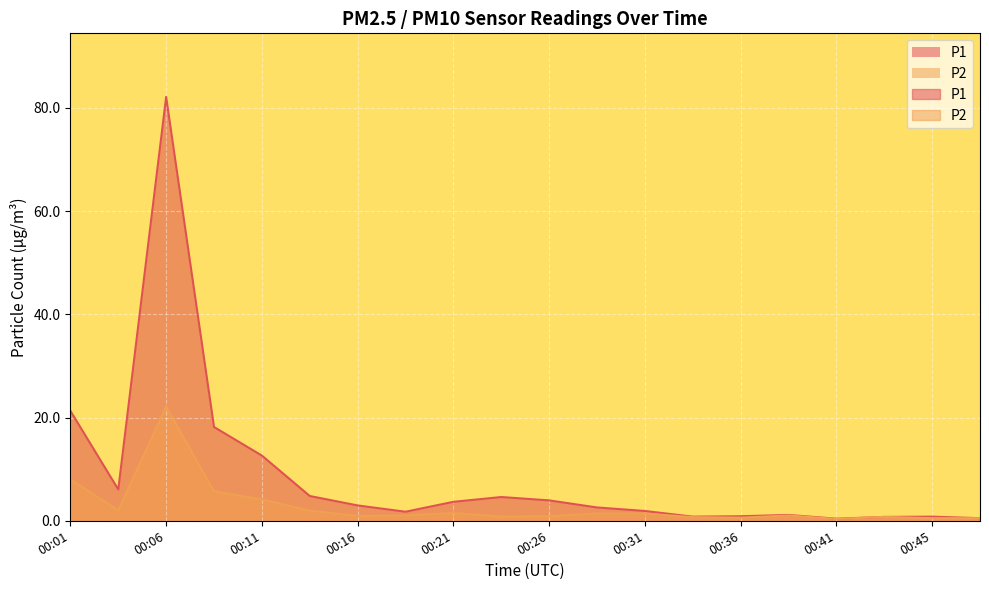

At which label does P1 first exceed 2?

00:01